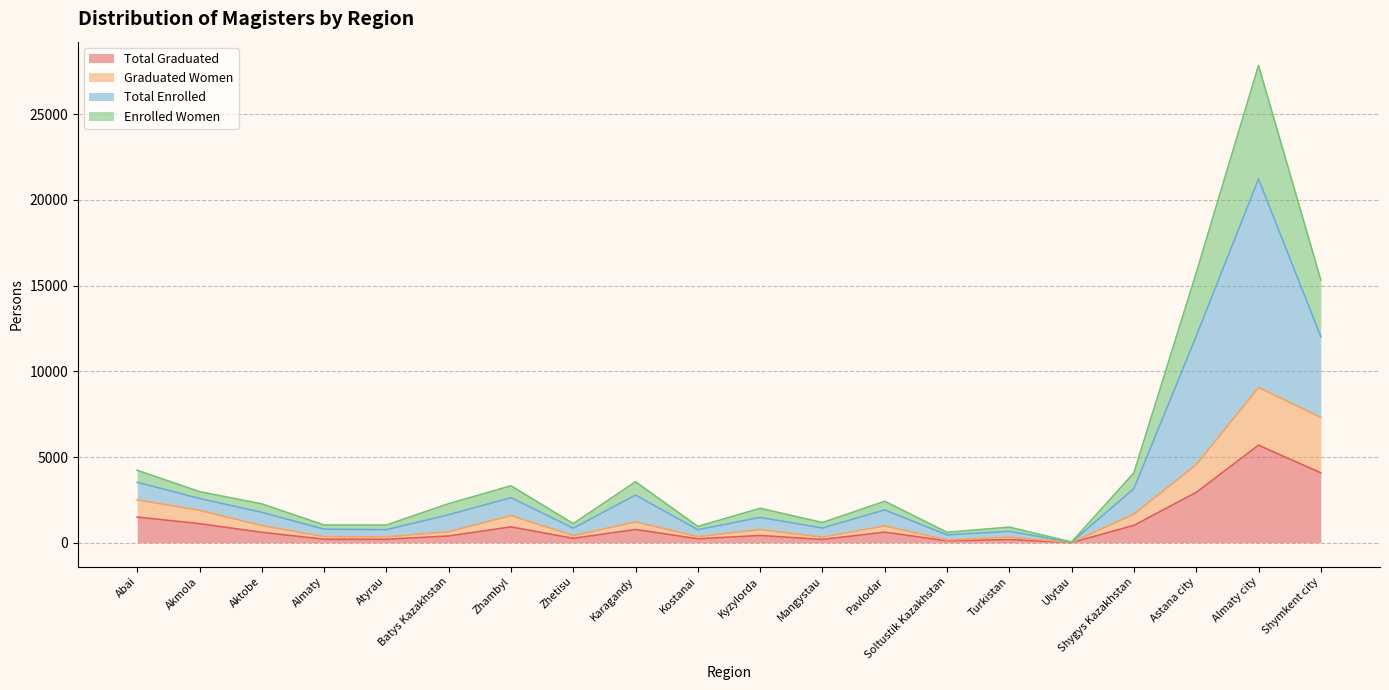

At which label does Total Graduated reach its peak?

Almaty city